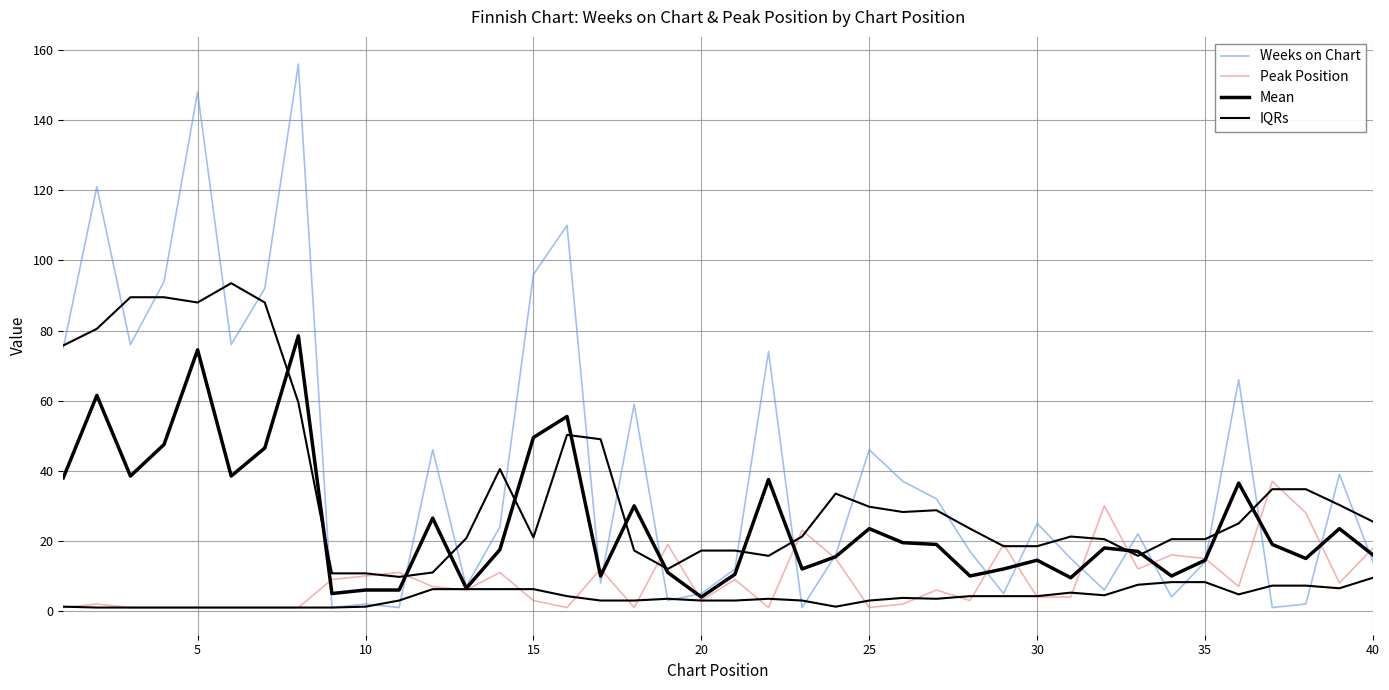

How many data points in Mean are less than 18?

20